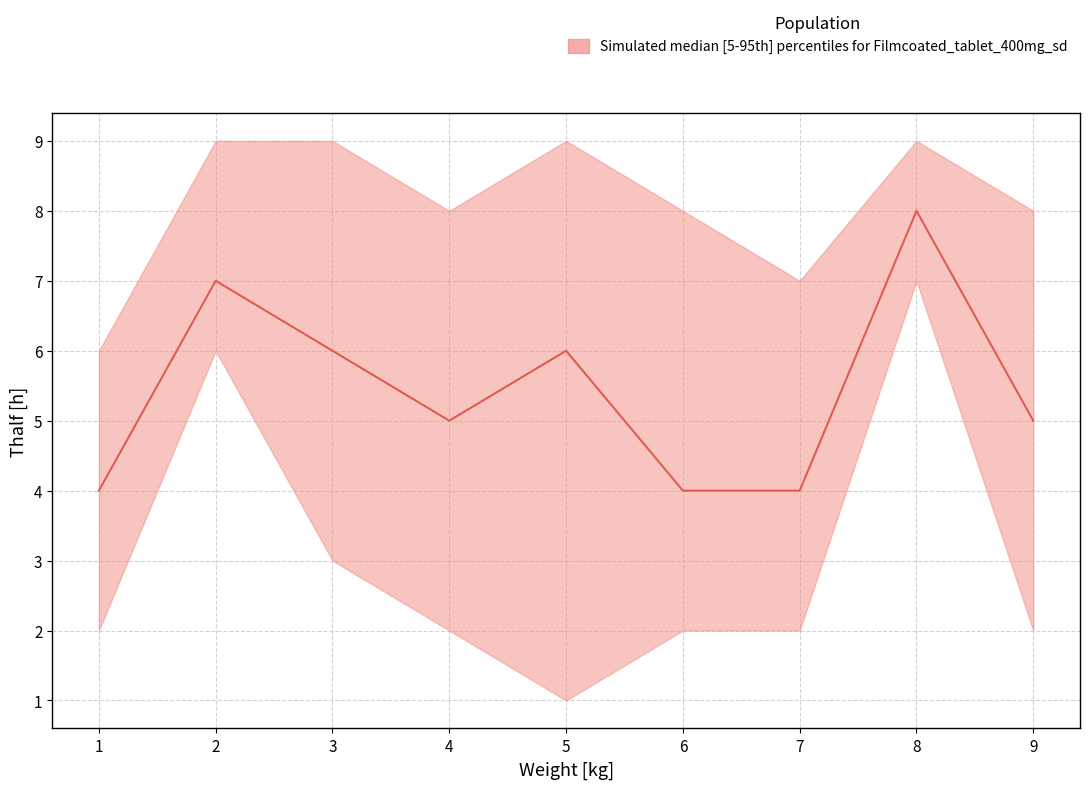

The value of lower at 7 is 2. True or false?

True